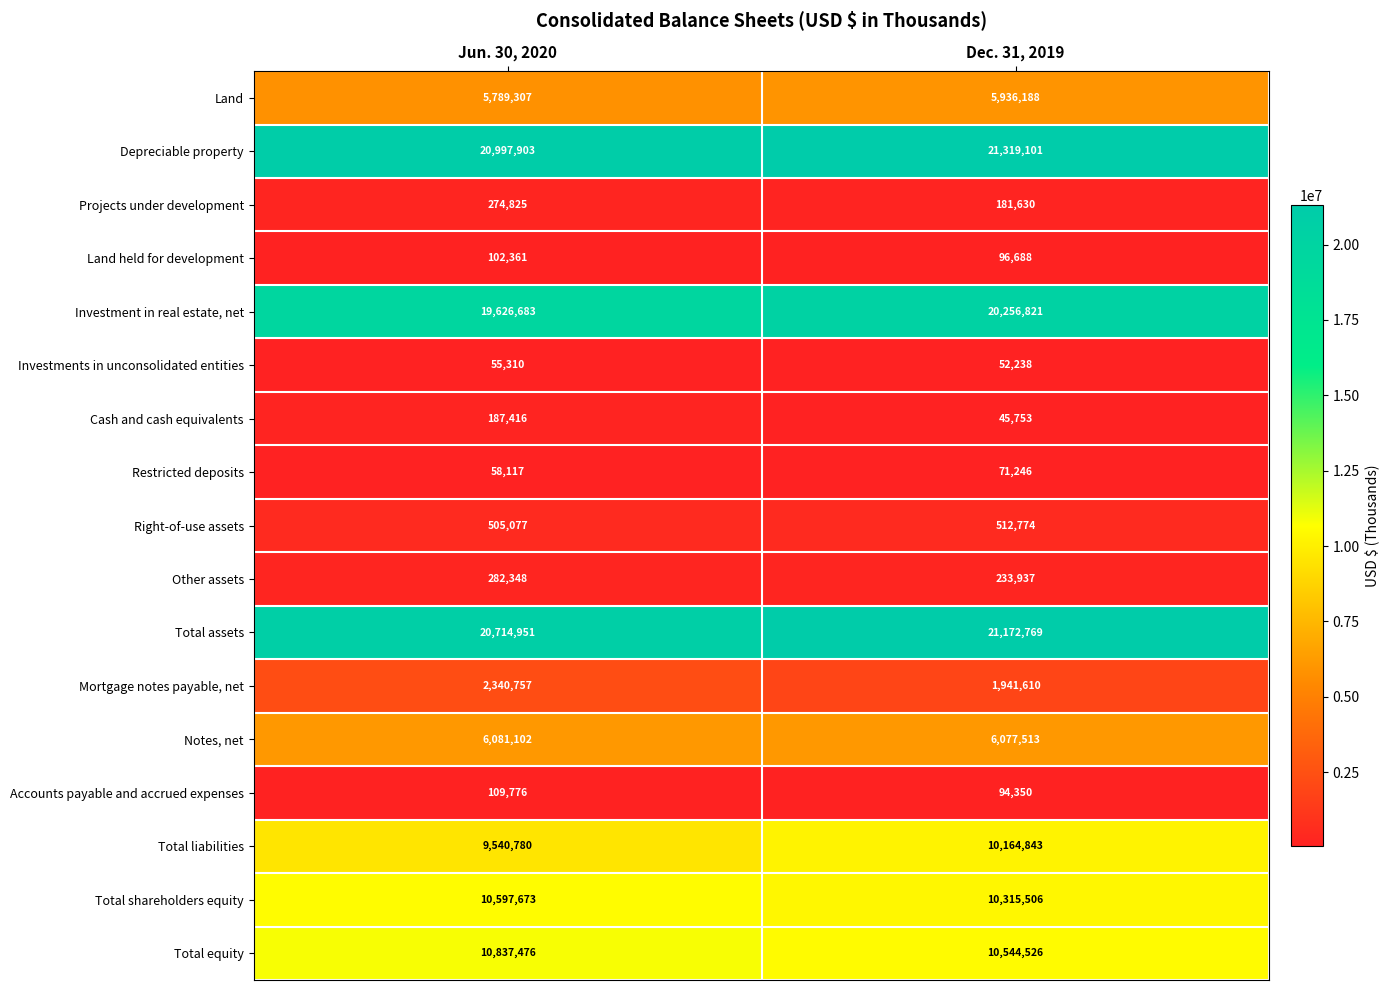

Which series has the largest range (max minus min)?

Investment in real estate, net